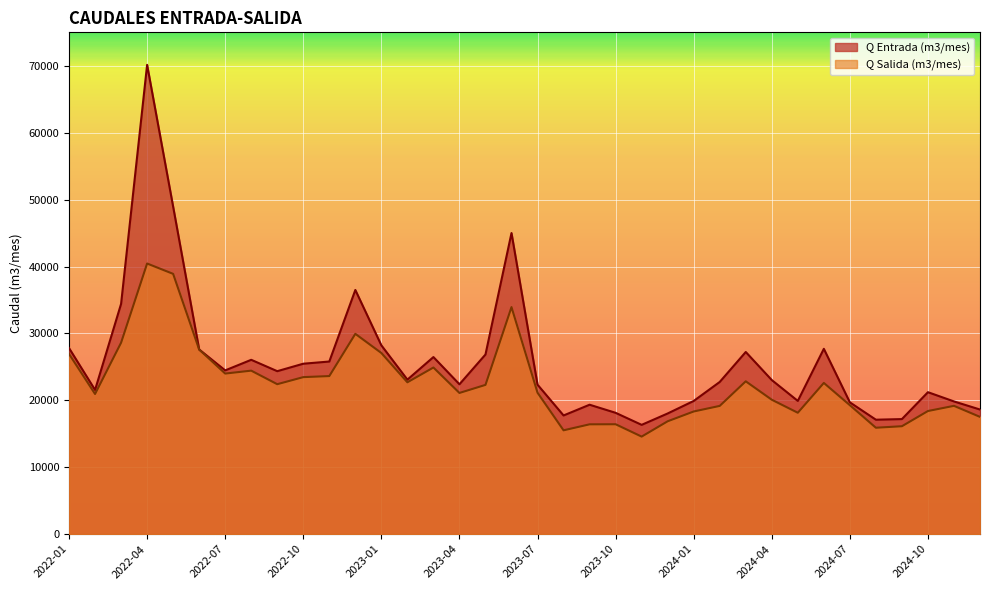

True or false: Q Entrada (m3/mes) has a value of 27223.0 at 2024-03.

True